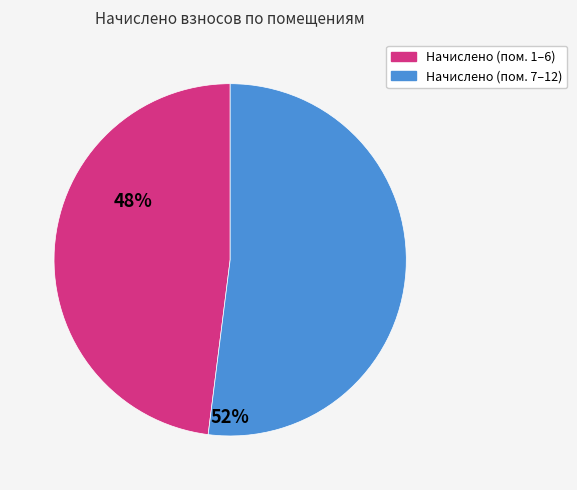

Is there a majority slice in this chart?

Yes